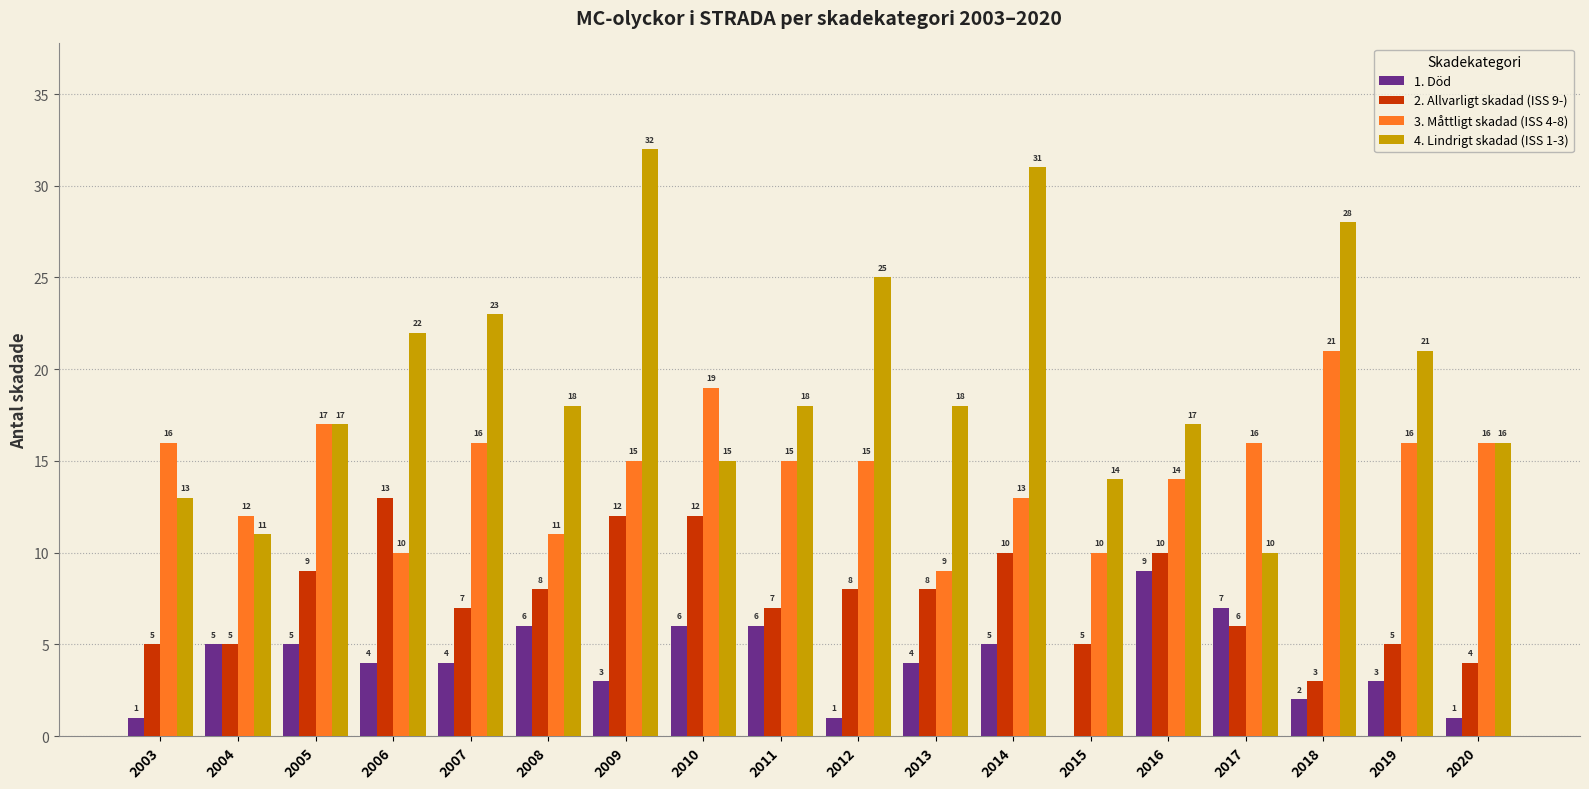

What is the sum of the 1. Död values at 2013 and 2016?

13